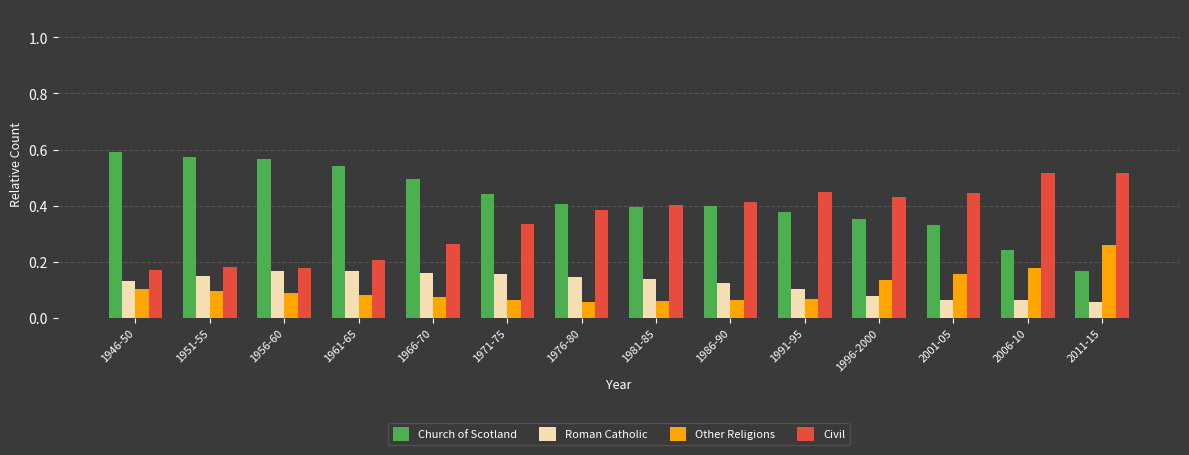

Which category has the lowest value in the Church of Scotland series?

2011-15